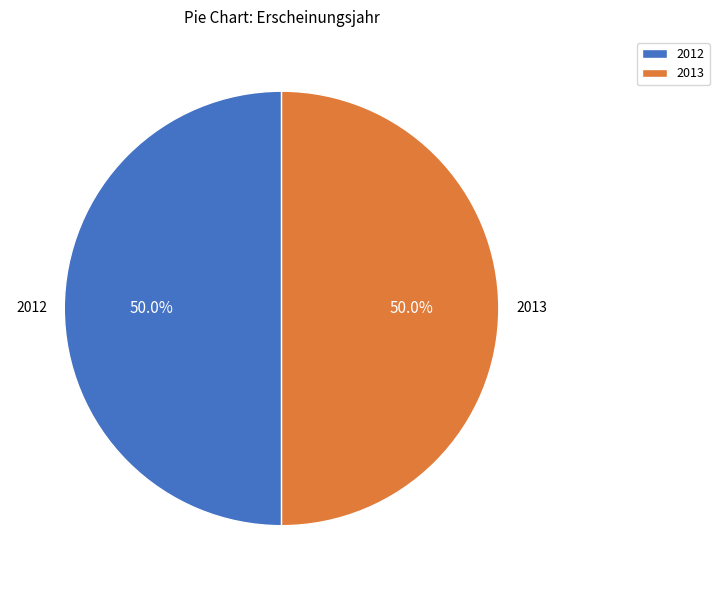

Do 2013 and 2012 together represent more than half of the pie?

Yes